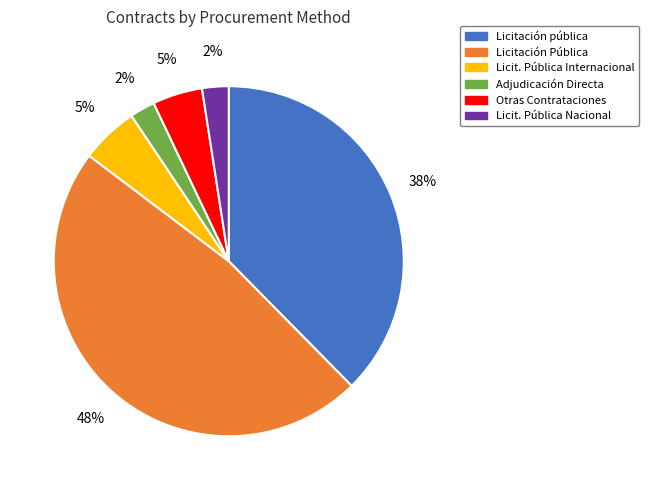

Count the number of slices in the pie.

6